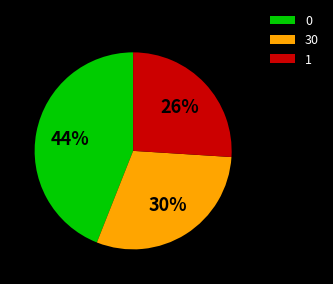

Which category has the smallest portion of the pie?

1